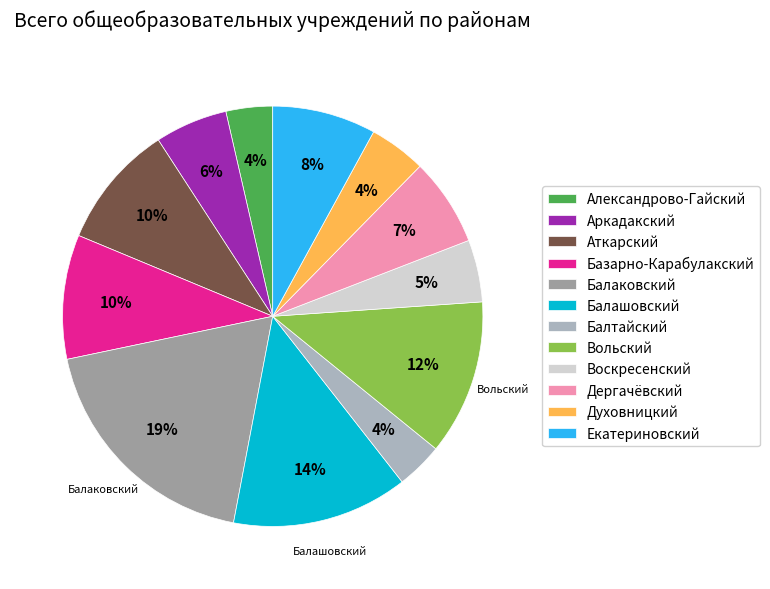

True or false: Балаковский accounts for 19% of the total.

True